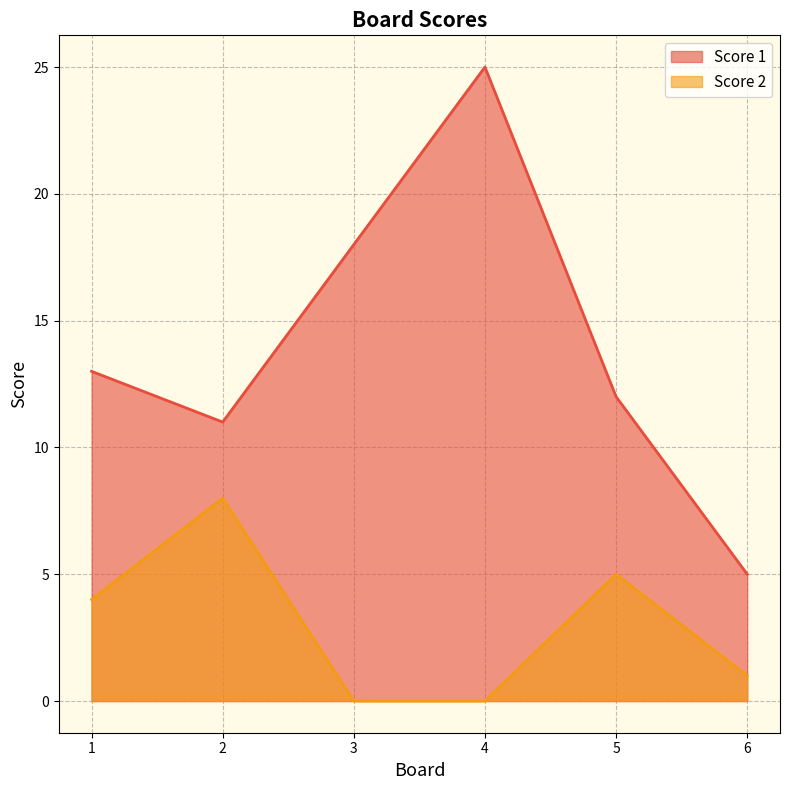

Where does the Score 1 series first go above 13?

3